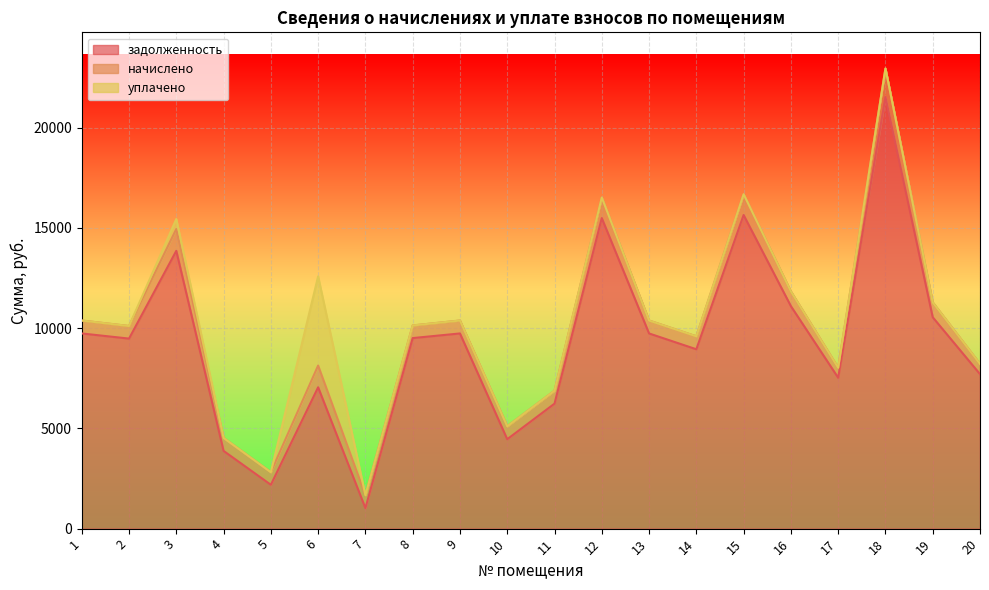

What are all the series names shown in the legend?

задолженность, начислено, уплачено